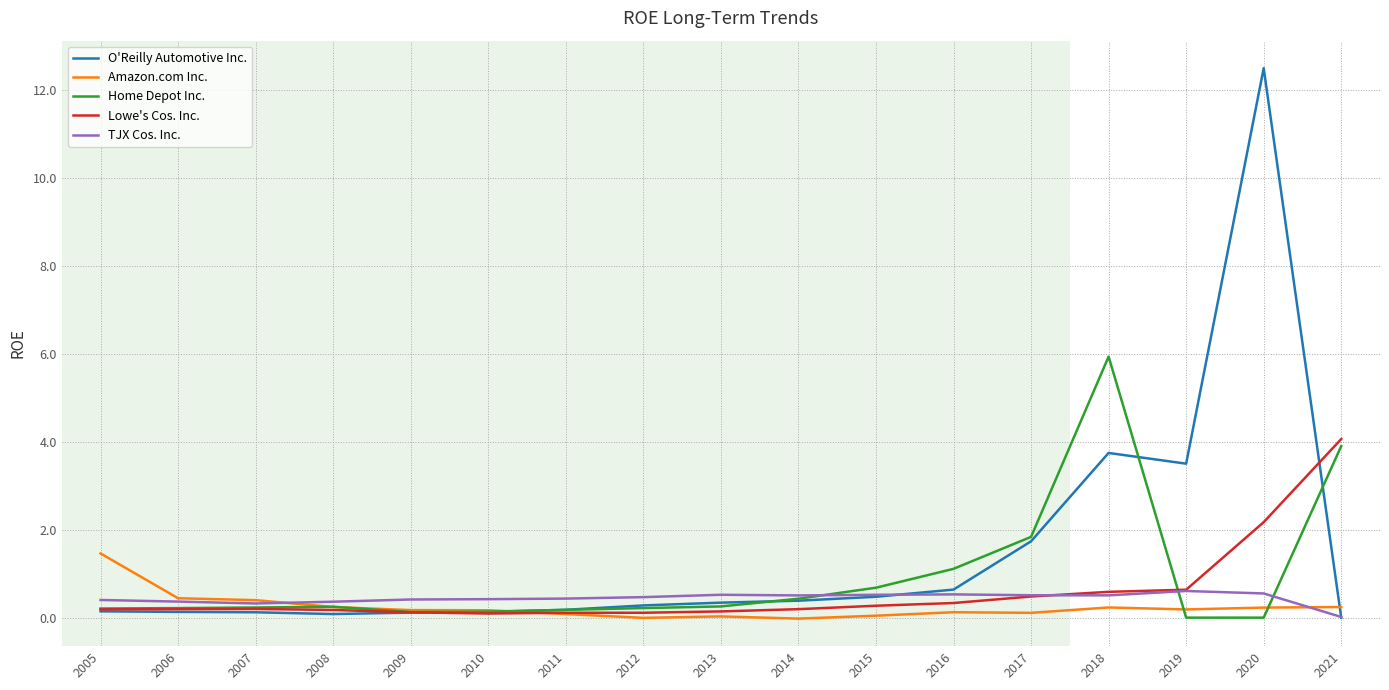

What is the difference between the second highest and minimum values in the O'Reilly Automotive Inc. series?

3.7